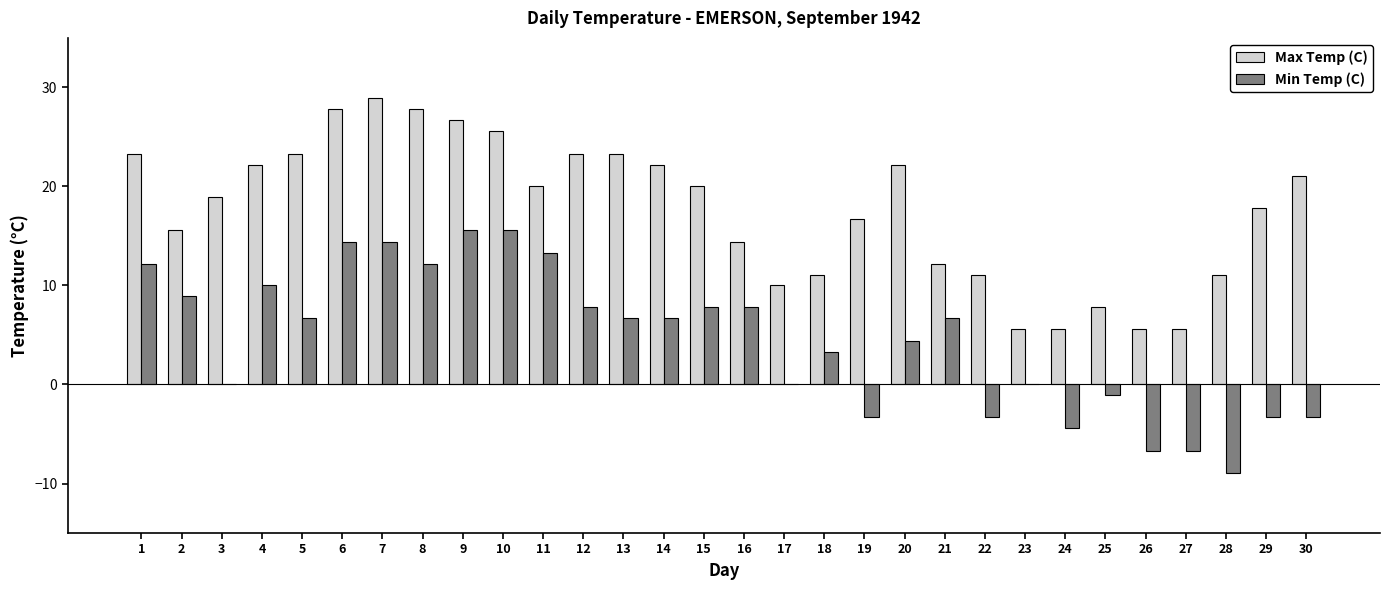

The value of Min Temp (C) at 29 is -3.3. True or false?

True